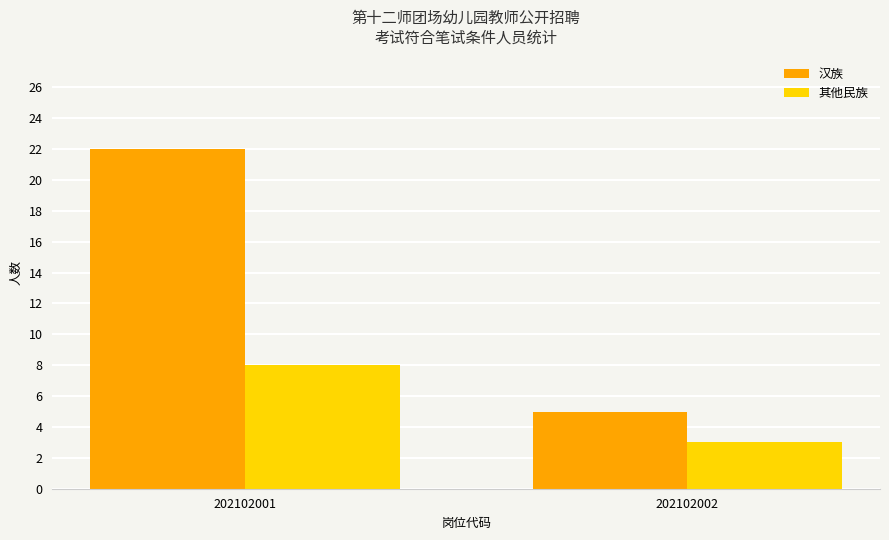

Which series changed the most between 202102001 and 202102002?

汉族